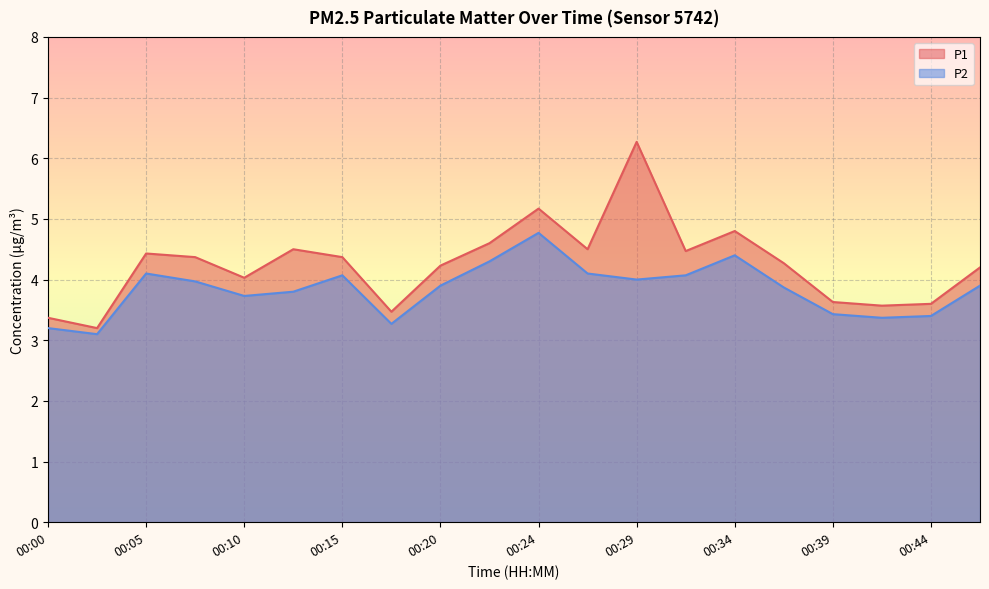

The value of P2 at 00:32 is 4.1. True or false?

True